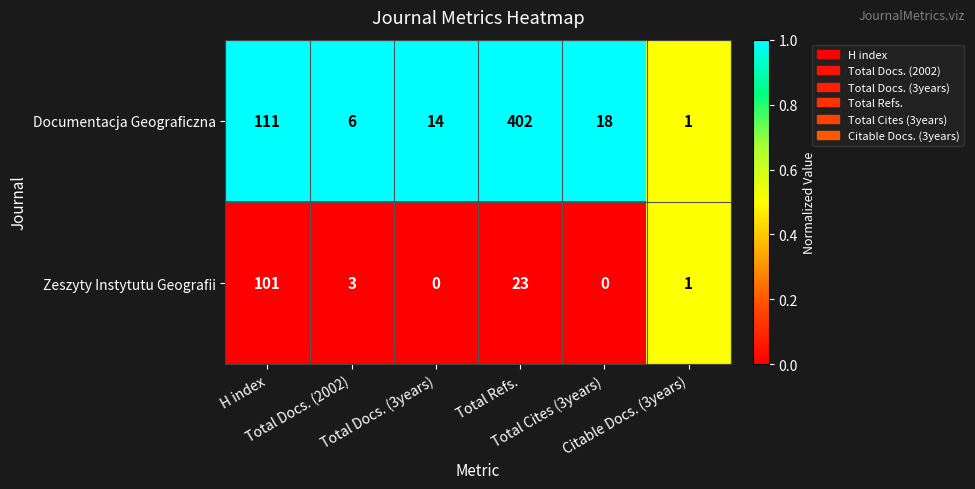

Which series has the largest total across all categories?

Documentacja Geograficzna